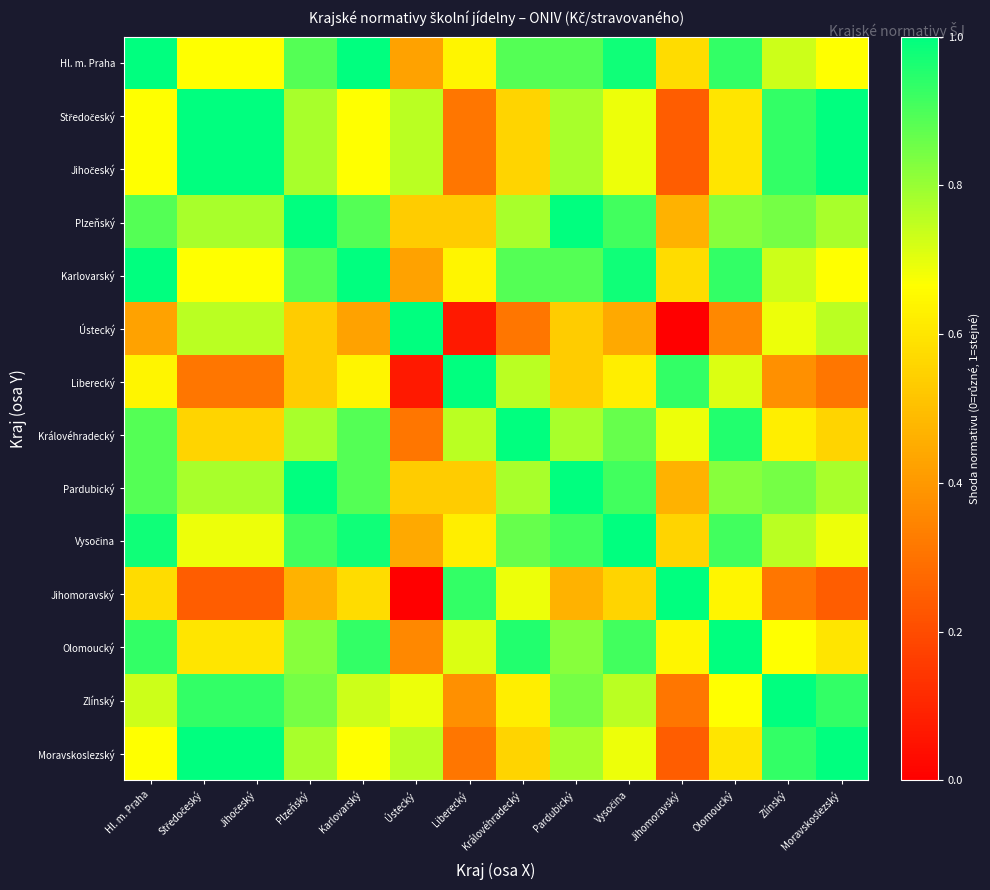

Between Hl. m. Praha and Ústecký, which is larger?

Hl. m. Praha